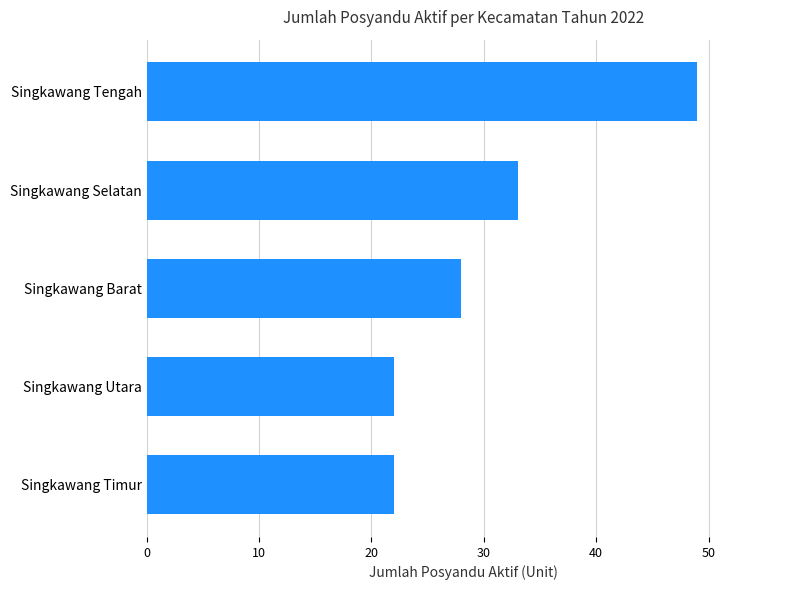

True or false: the data shows 49 at Singkawang Tengah.

True